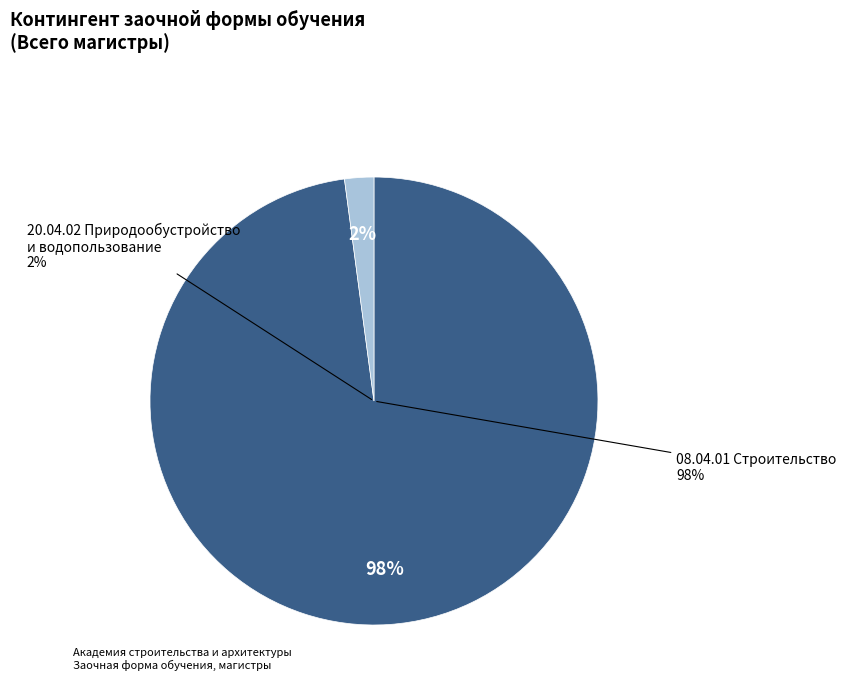

Combined, what portion of the pie is 08.04.01 Строительство and 20.04.02 Природообустройство и водопользование?

100.0%